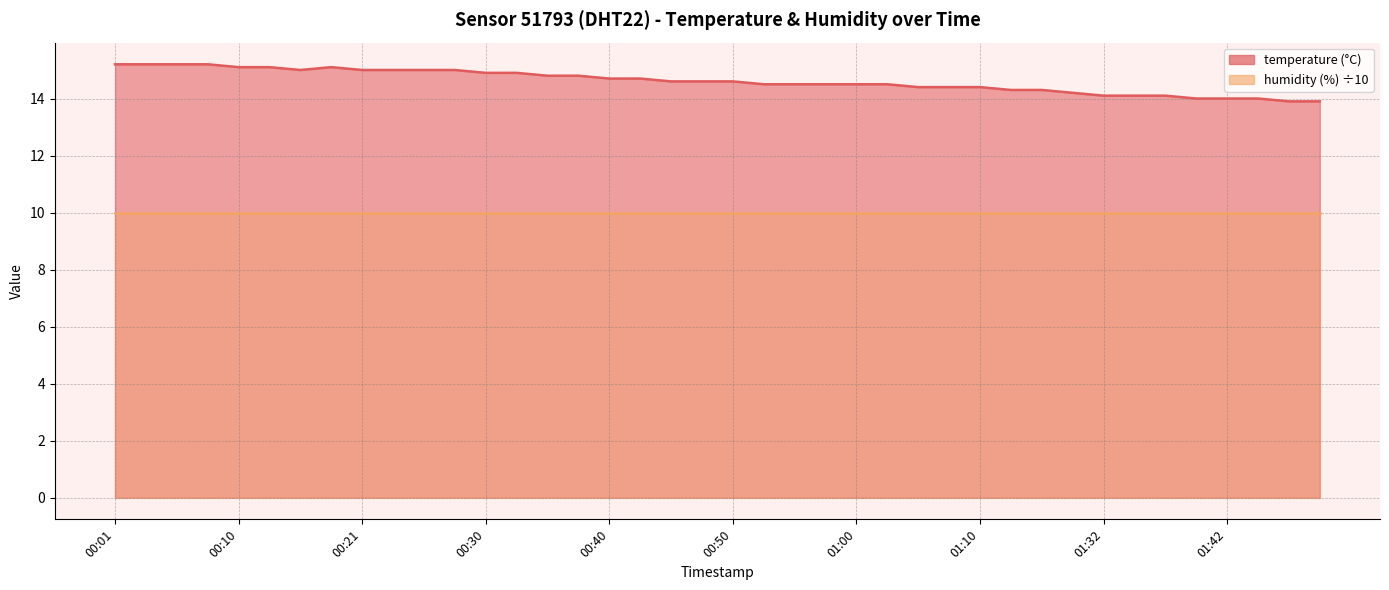

List the labels in order of value, largest first.

00:01, 00:03, 00:06, 00:08, 00:10, 00:13, 00:18, 00:16, 00:21, 00:23, 00:25, 00:28, 00:30, 00:33, 00:35, 00:38, 00:40, 00:43, 00:45, 00:48, 00:50, 00:53, 00:55, 00:58, 01:00, 01:03, 01:05, 01:07, 01:10, 01:16, 01:18, 01:29, 01:32, 01:34, 01:37, 01:40, 01:42, 01:51, 01:54, 01:56